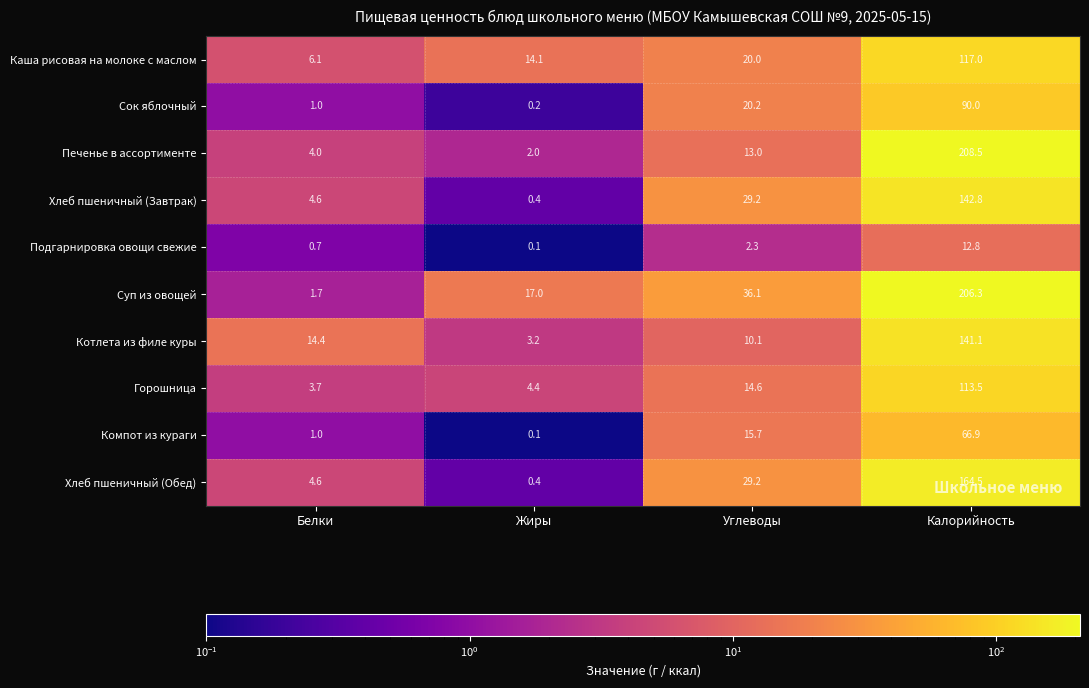

Which label corresponds to the largest value in the chart?

Калорийность